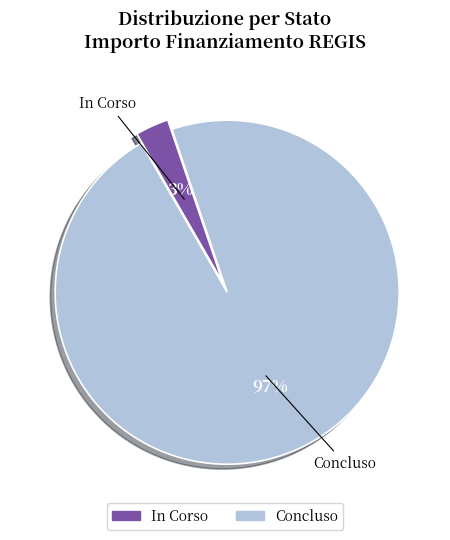

To the nearest percent, what is the average slice percentage?

50%